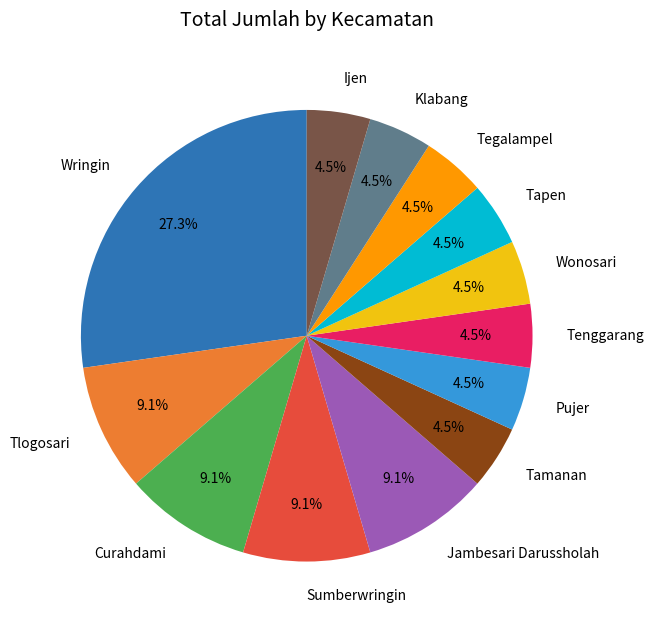

To the nearest percent, what portion does Tlogosari represent?

9%